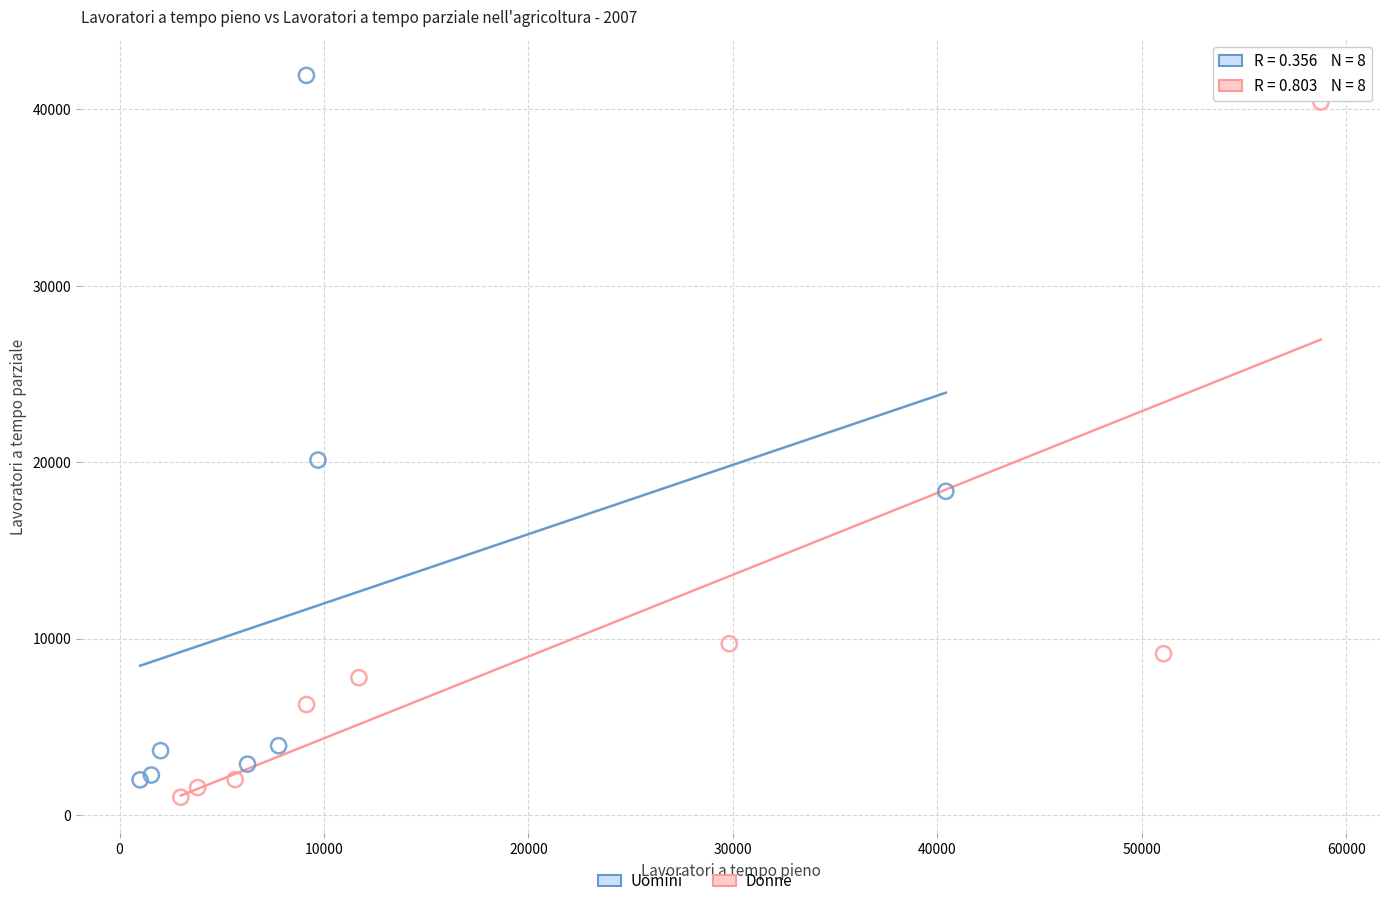

Which series reaches the maximum Y coordinate?

Uomini